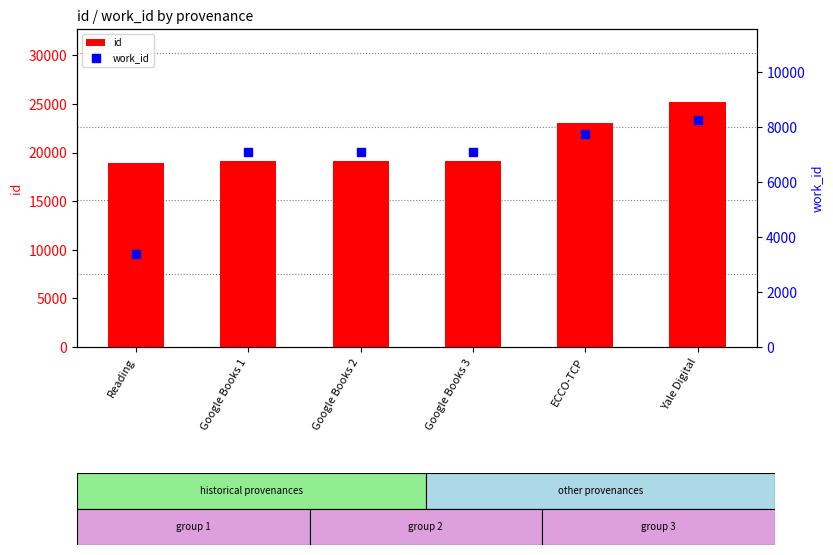

Is the value of id at Yale Digital greater than the value of work_id at Google Books 1?

Yes